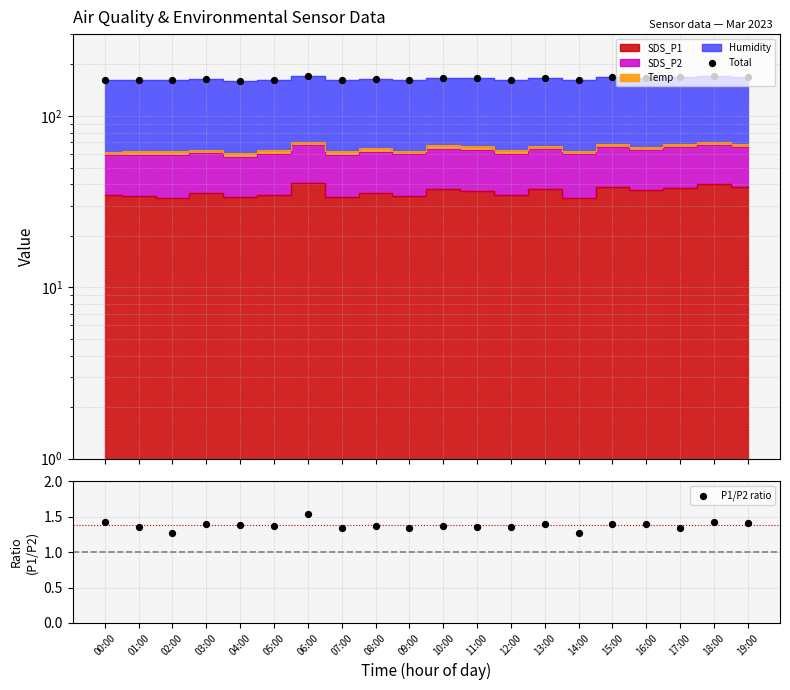

Which series has the largest total across all categories?

Total